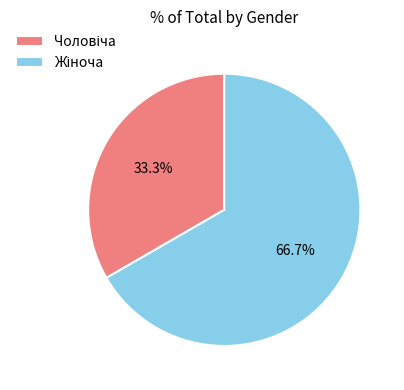

To the nearest percent, what is the difference between the largest and smallest slice percentages?

33%